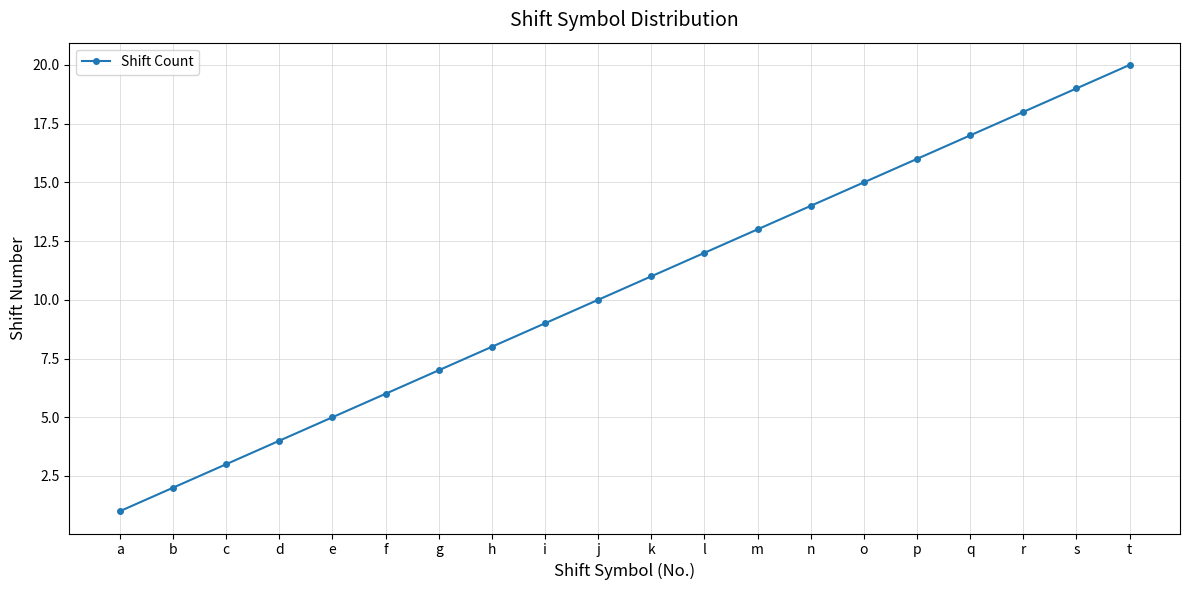

What is the ratio of the value at l to the value at t?

0.6